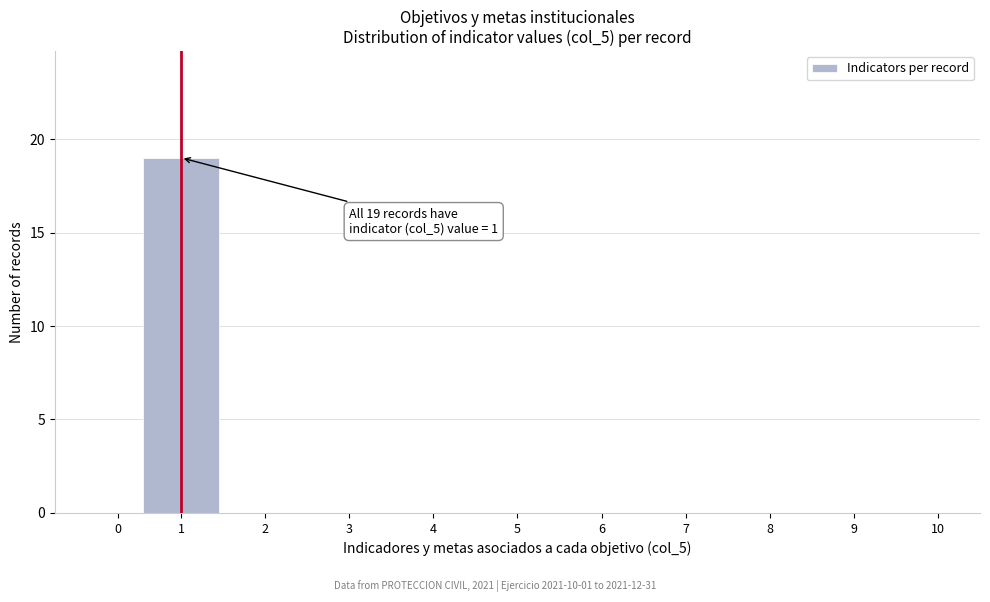

Reading left to right, extract all data points from this chart.

0=0	1=19	2=0	3=0	4=0	5=0	6=0	7=0	8=0	9=0	10=0